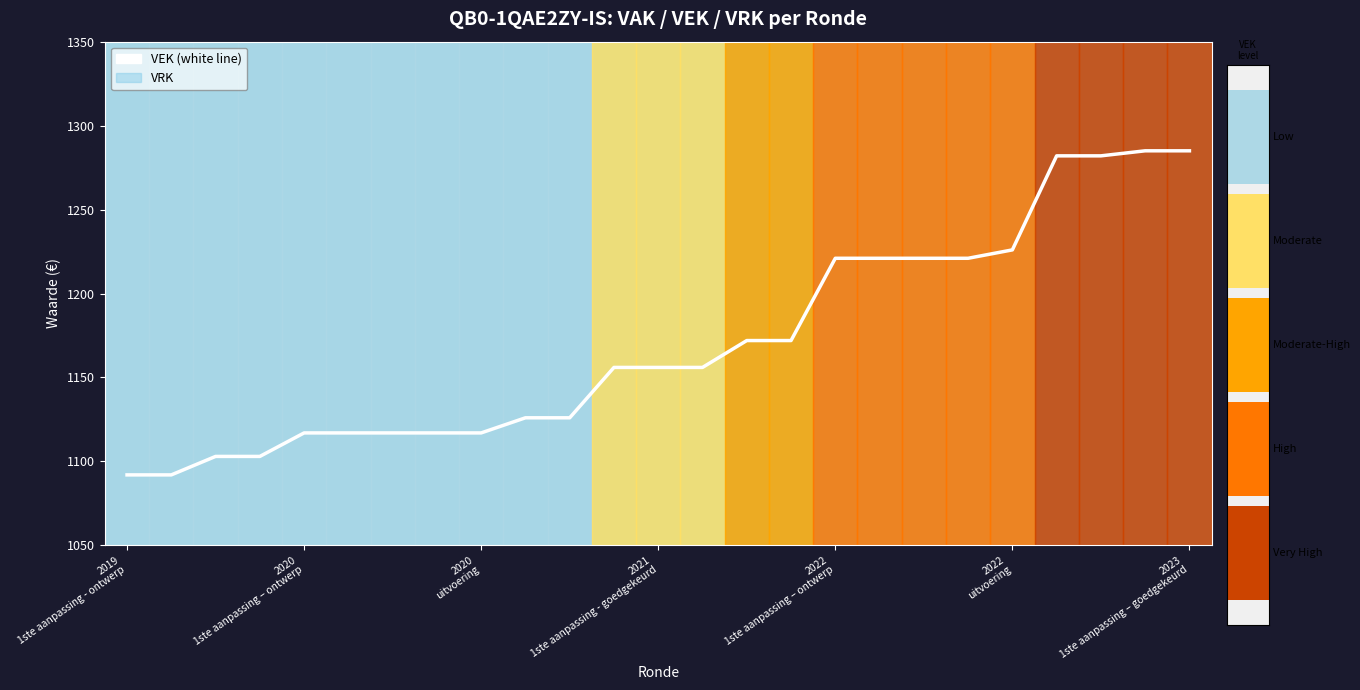

Reading left to right, transcribe all the data shown in this chart.

VEK: 1092	1092	1103	1103	1117	1117	1117	1117	1117	1126	1126	1156	1156	1156	1172	1172	1221	1221	1221	1221	1226	1282	1282	1285	1285
VRK line: 0	0	0	0	0	0	0	0	0	0	0	0	0	0	0	0	0	0	0	0	0	0	0	0	0